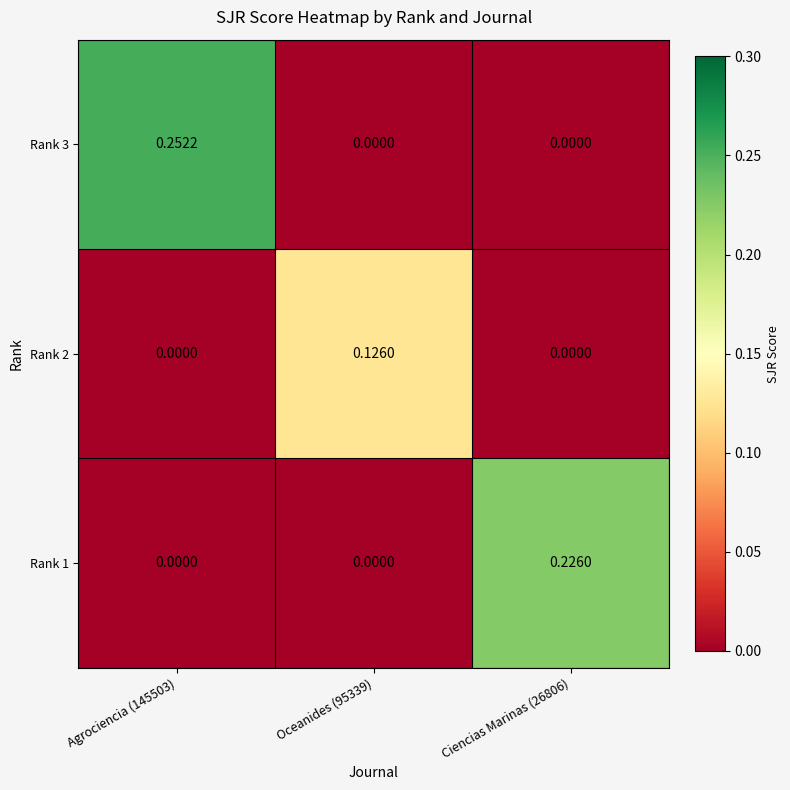

Reading left to right, transcribe all the data shown in this chart.

Rank 3: Agrociencia (145503)=0.3	Oceanides (95339)=0.0	Ciencias Marinas (26806)=0.0
Rank 2: Agrociencia (145503)=0.0	Oceanides (95339)=0.1	Ciencias Marinas (26806)=0.0
Rank 1: Agrociencia (145503)=0.0	Oceanides (95339)=0.0	Ciencias Marinas (26806)=0.2